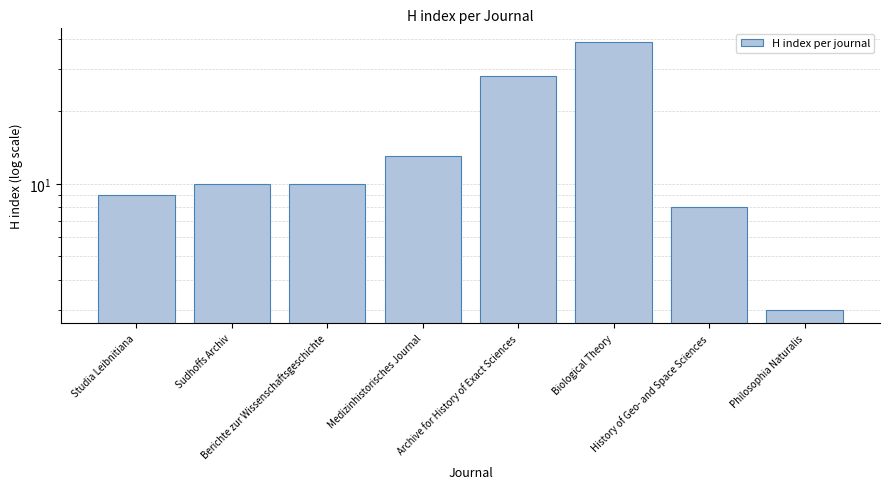

What is the label of the 4th bar from the right?

Archive for History of Exact Sciences